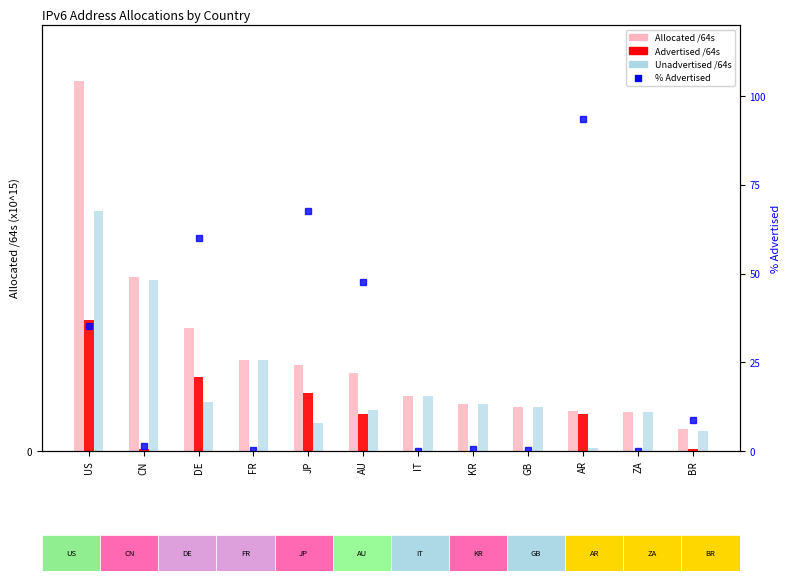

What are all the series names shown in the legend?

Allocated /64s, Advertised /64s, Unadvertised /64s, % Advertised